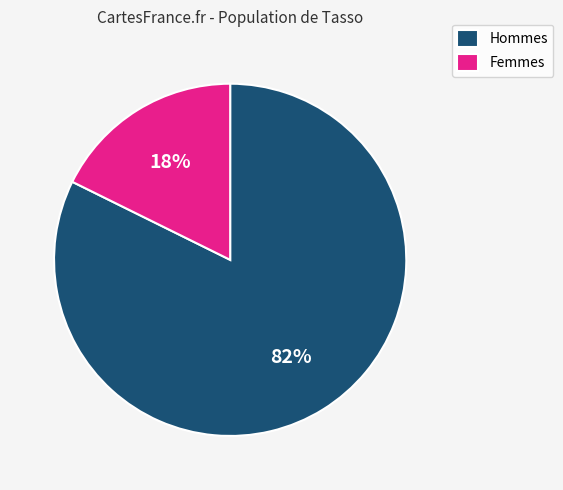

Count the number of slices in the pie.

2